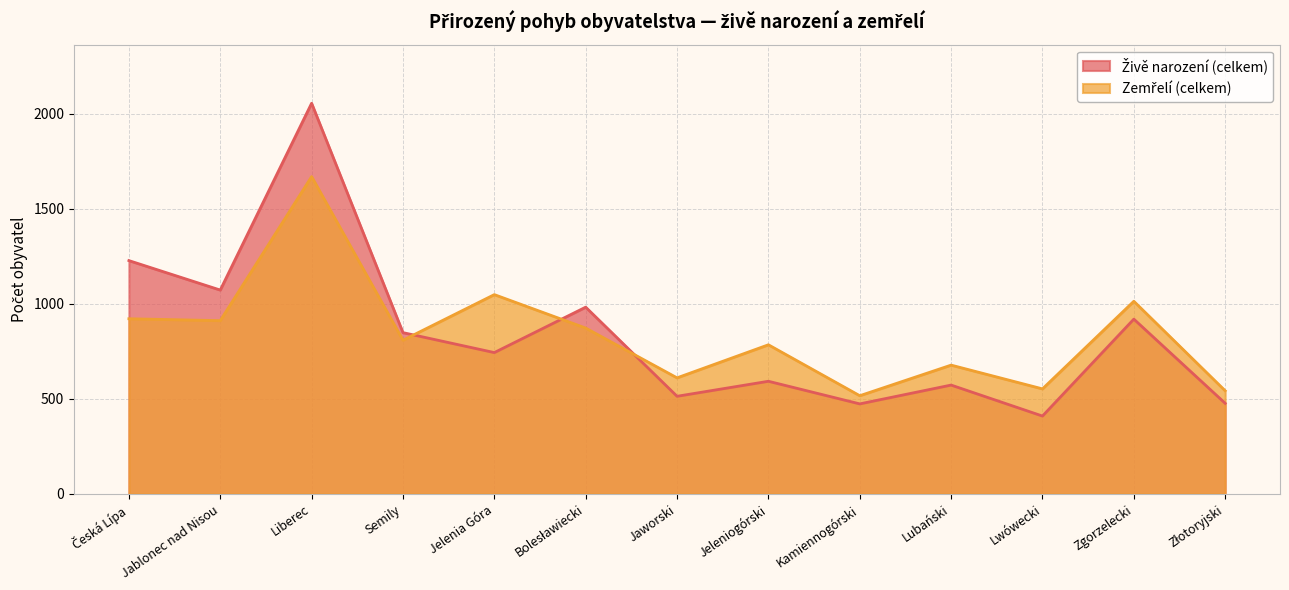

Is it true that Živě narození (celkem) equals 744 at Jelenia Góra?

True